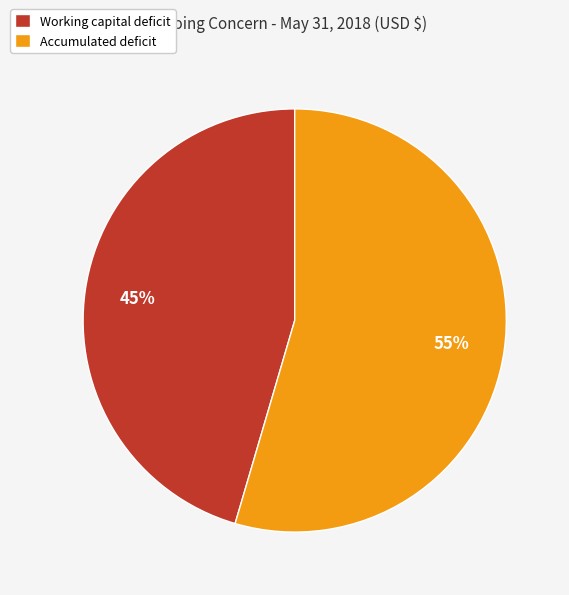

Which has a higher value, Working capital deficit or Accumulated deficit?

Accumulated deficit